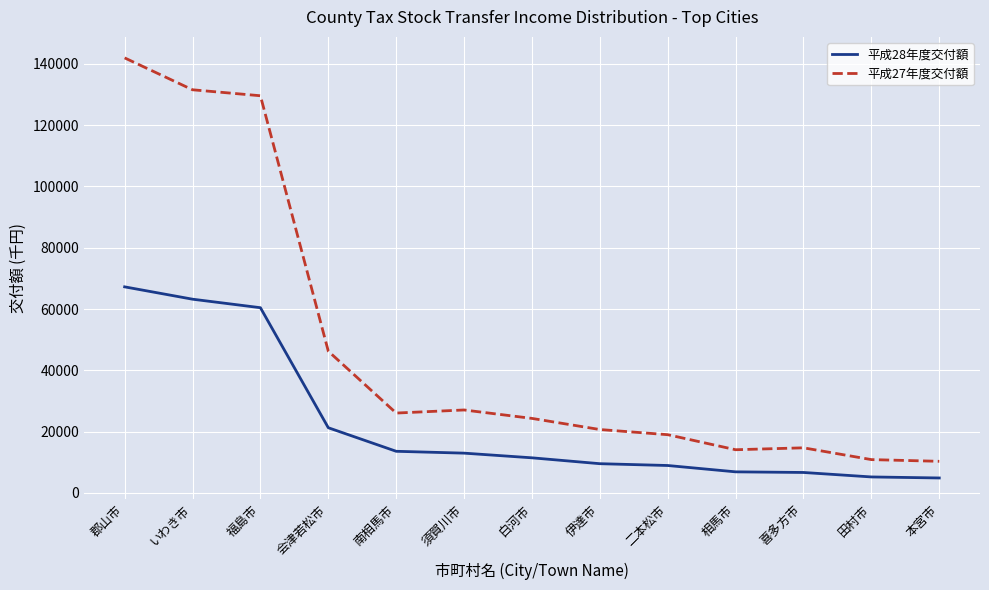

At how many categories does at least one series exceed 95006?

3